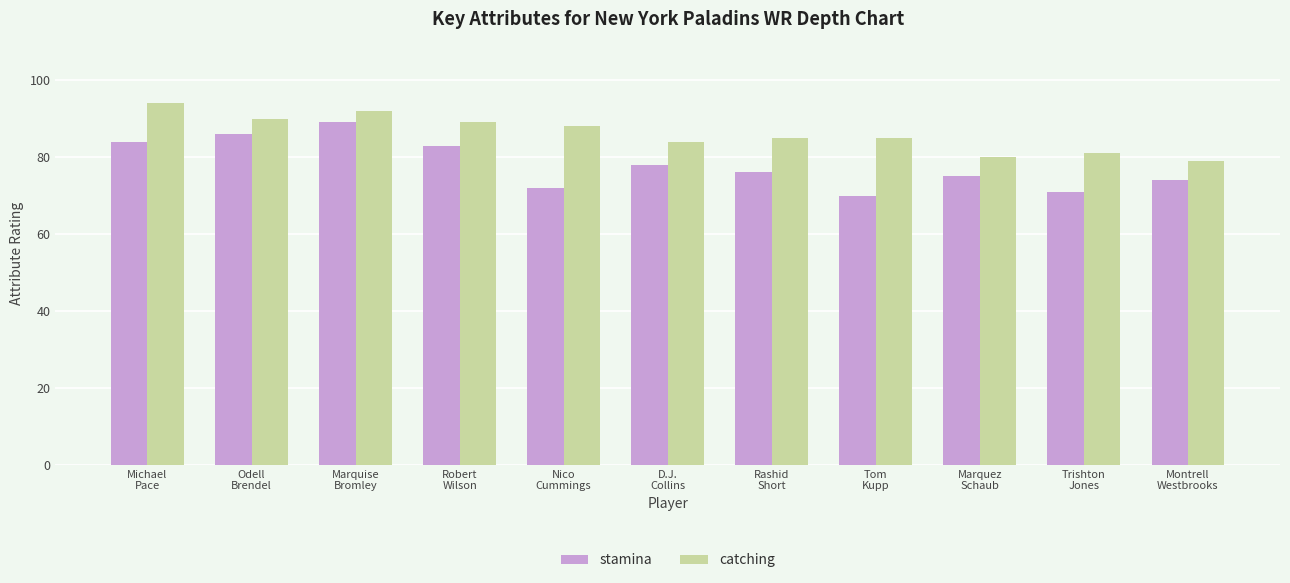

What is the difference between the maximum and second lowest values in the catching series?

14